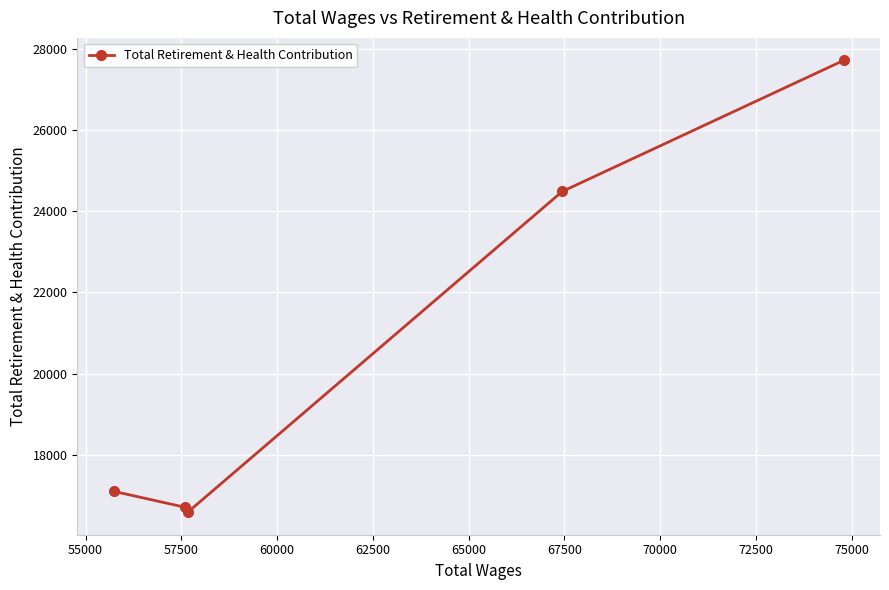

What is the difference between the second highest and second lowest values?

7784